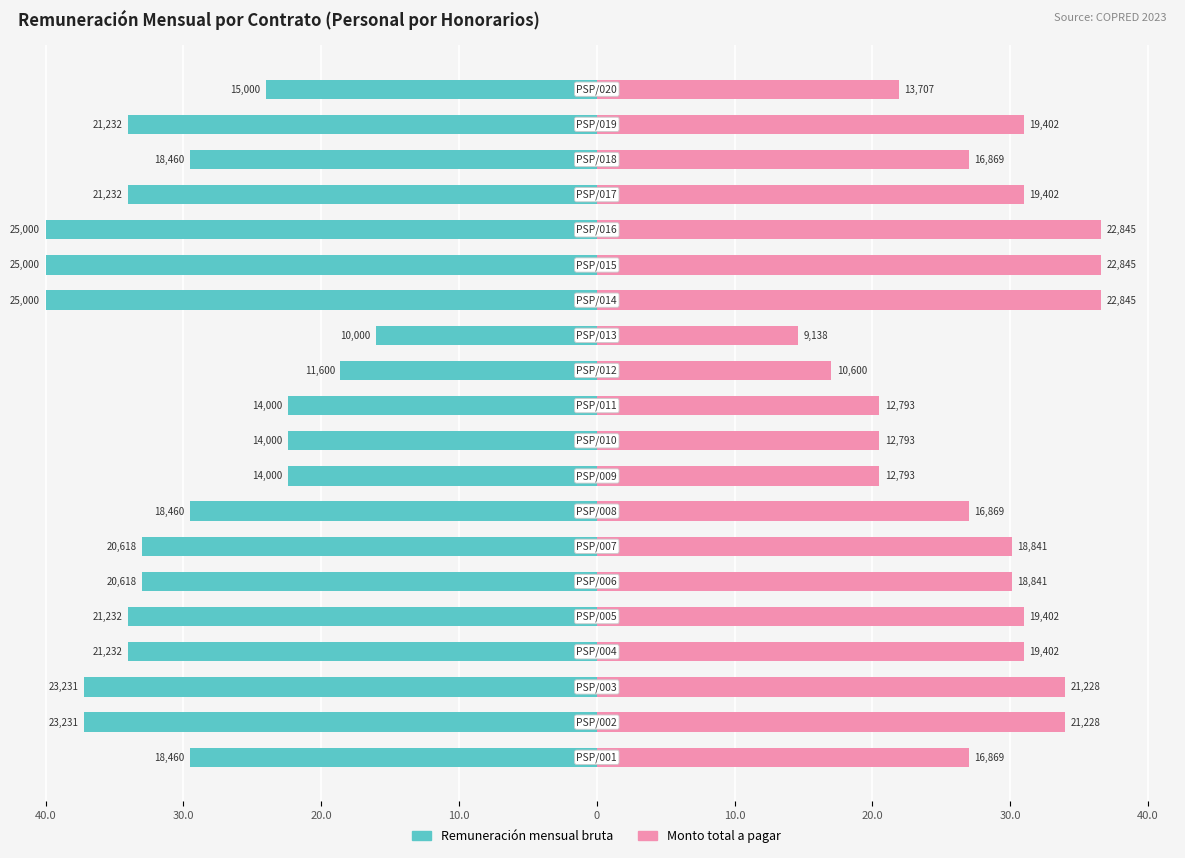

Is it true that Monto total a pagar equals 34.0 at 20.0?

True